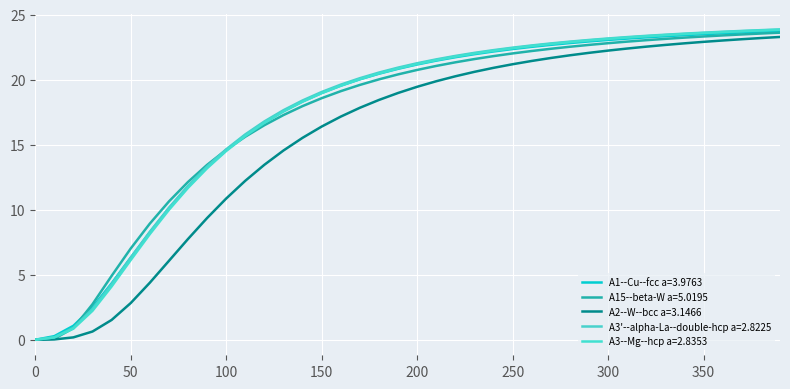

At which label does A3--Mg--hcp a=2.8353 reach its peak?

390.0